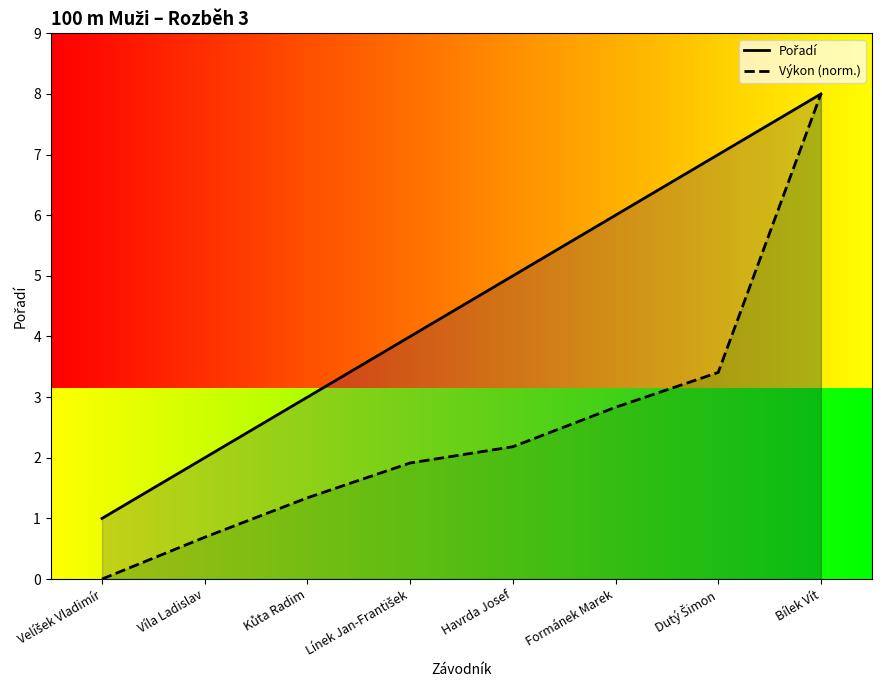

True or false: Pořadí and Výkon (norm.) cross at least once.

False